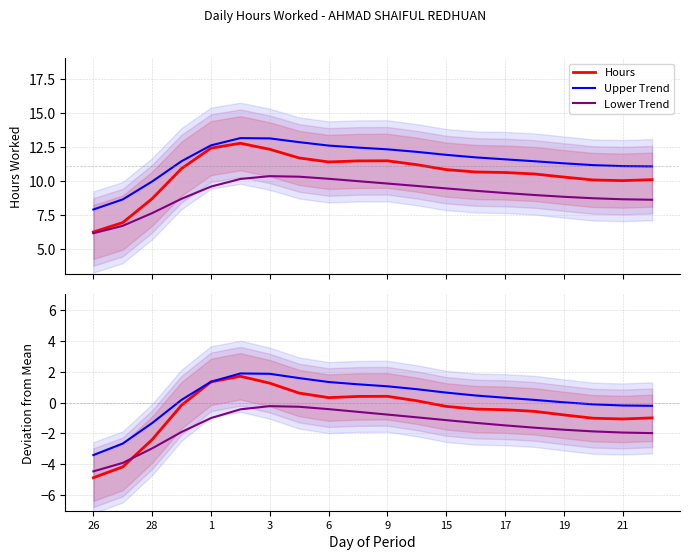

What is the minimum value for Hours?

6.2